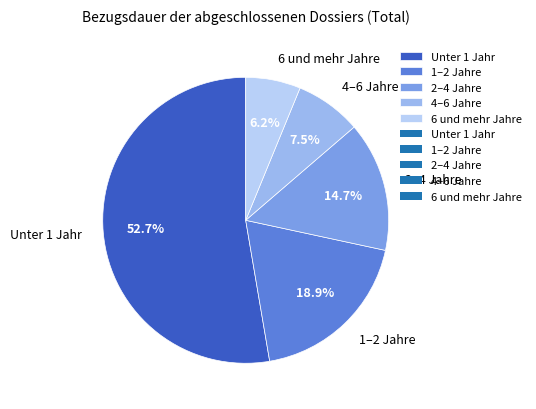

To the nearest percent, what portion does Unter 1 Jahr represent?

53%